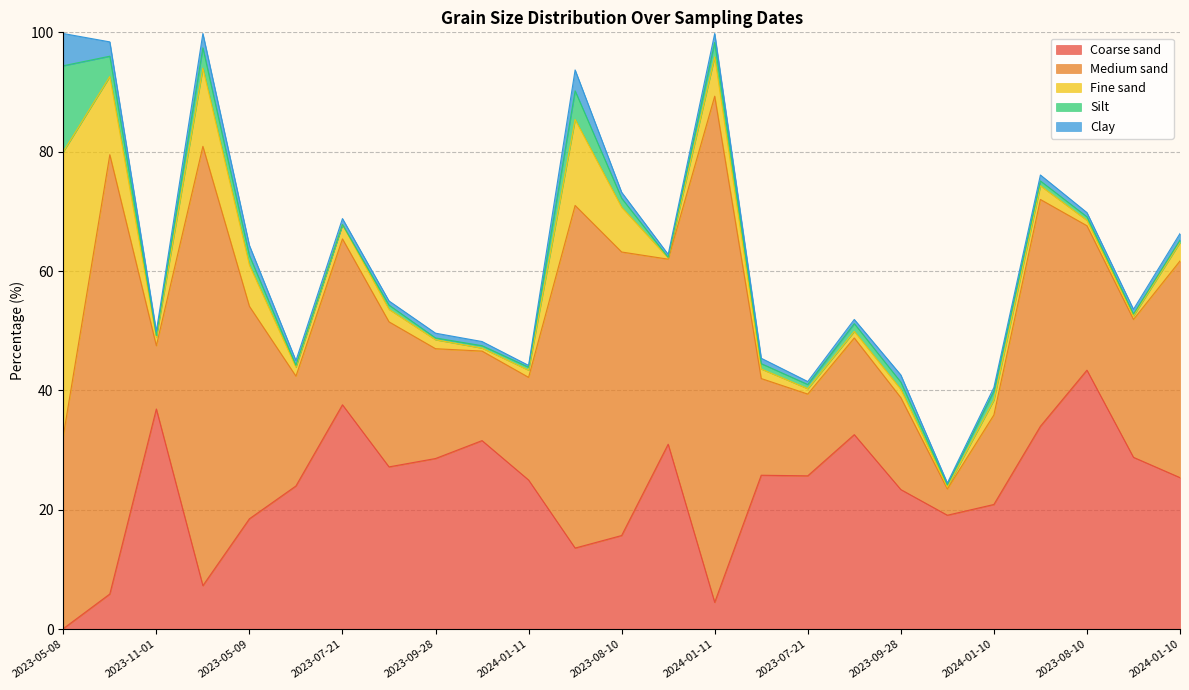

How many interior local peaks does the Coarse sand series have?

7